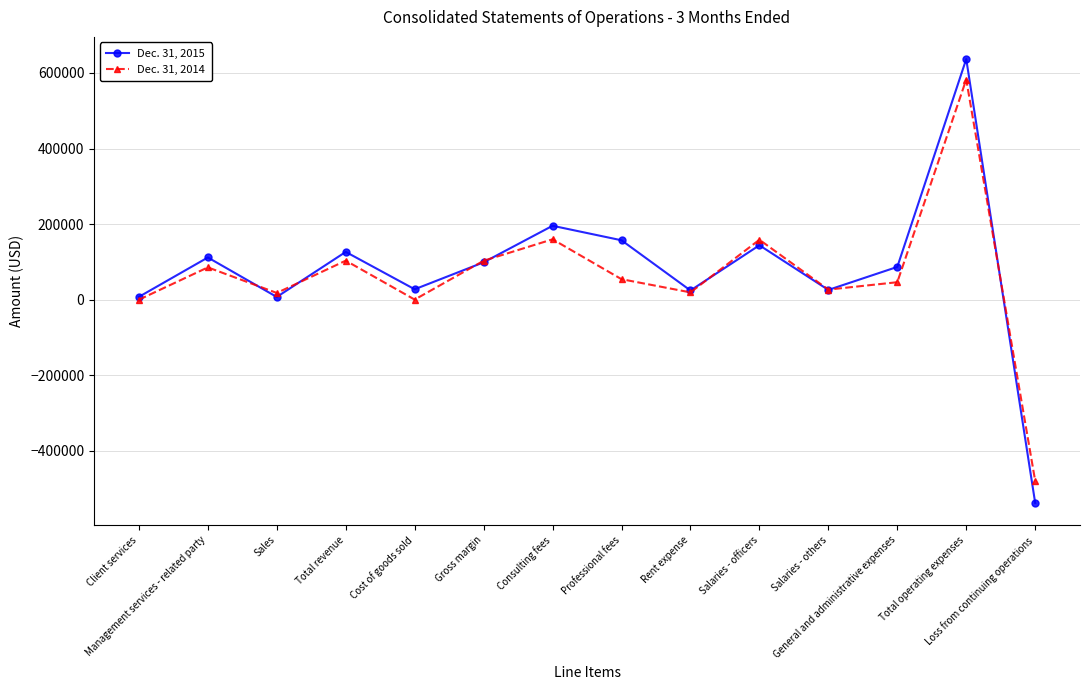

The value of Dec. 31, 2015 at Cost of goods sold is 27561. True or false?

True